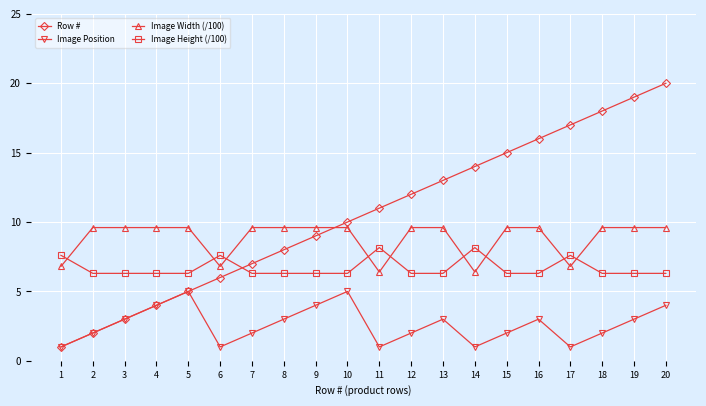

At which category does the chart reach its peak across all series?

20